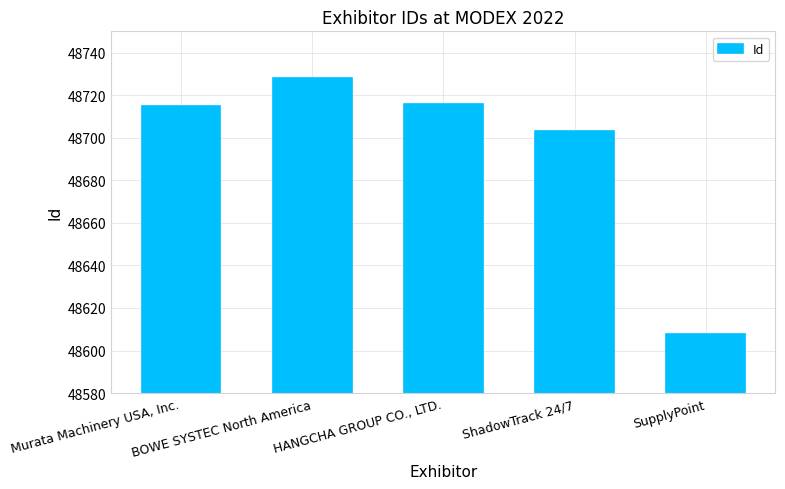

List the labels in order of value, smallest first.

SupplyPoint, ShadowTrack 24/7, Murata Machinery USA, Inc., HANGCHA GROUP CO., LTD., BOWE SYSTEC North America